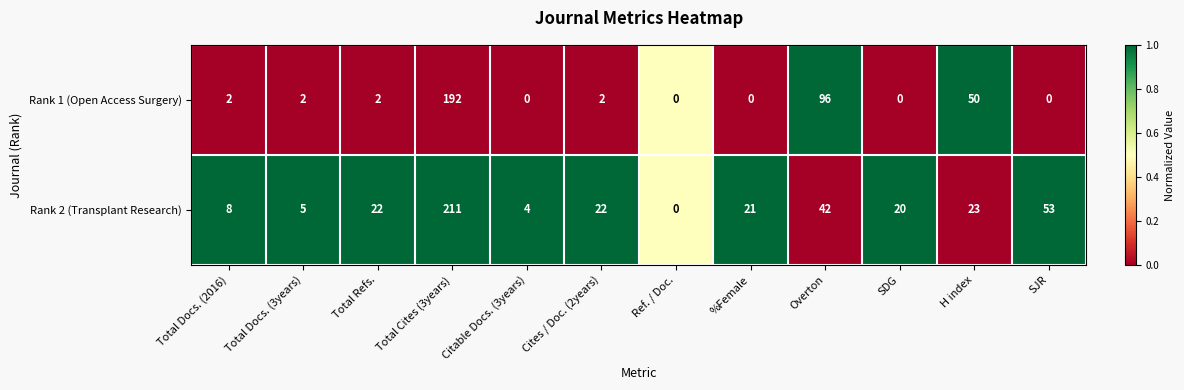

At which label is Rank 2 (Transplant Research) closest to 105?

SJR